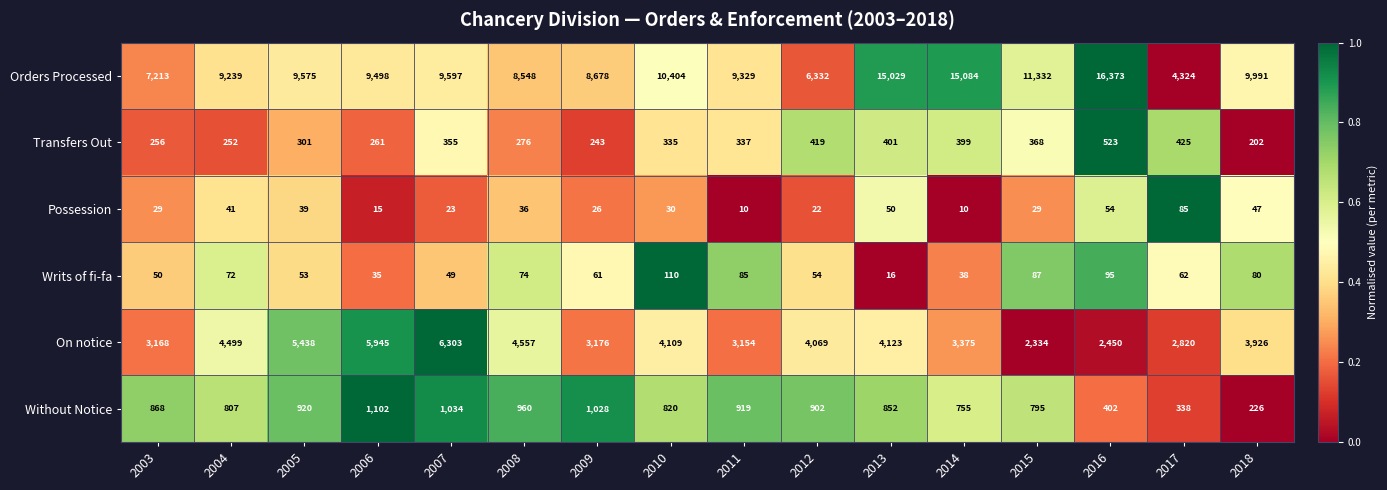

Which series has the largest total across all categories?

Orders Processed